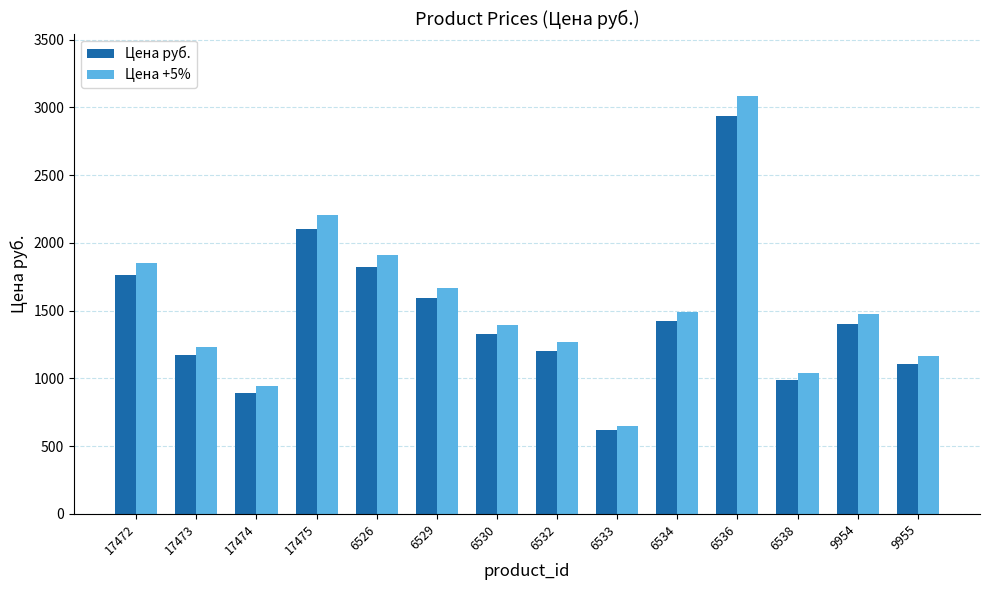

What is the total value across all series at 17475?

4307.4